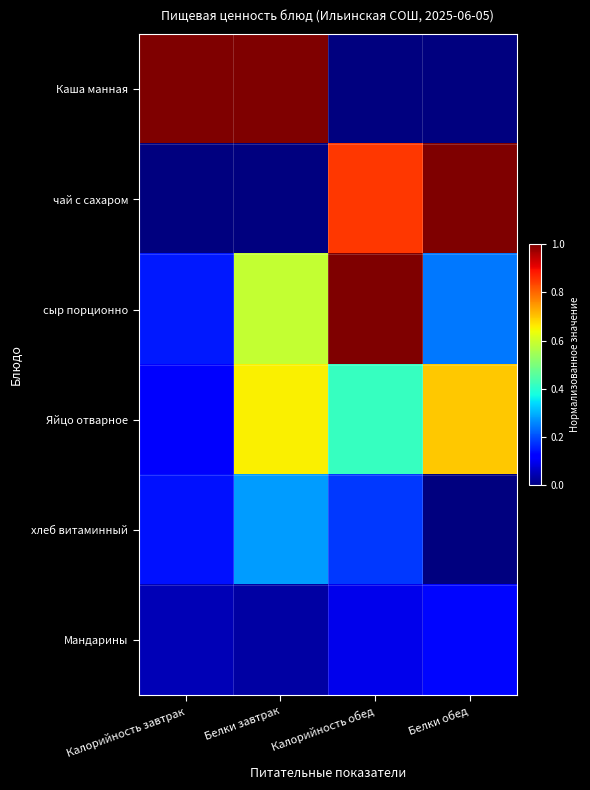

At how many categories does at least one series exceed 0?

4